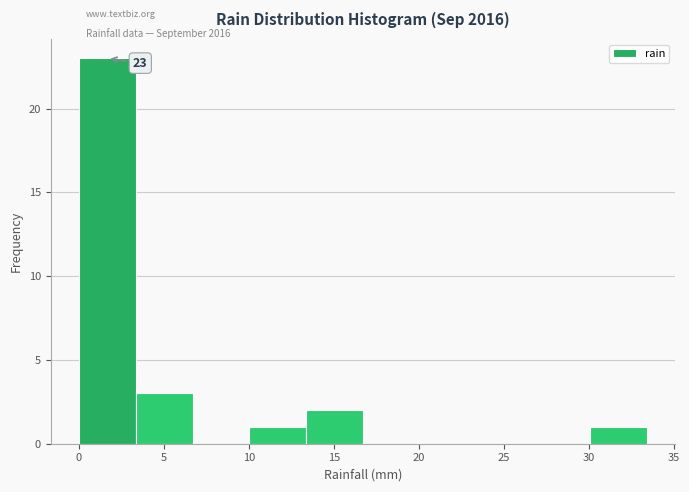

Over which range of the x-axis is the bar tallest?

0.0 to 3.5